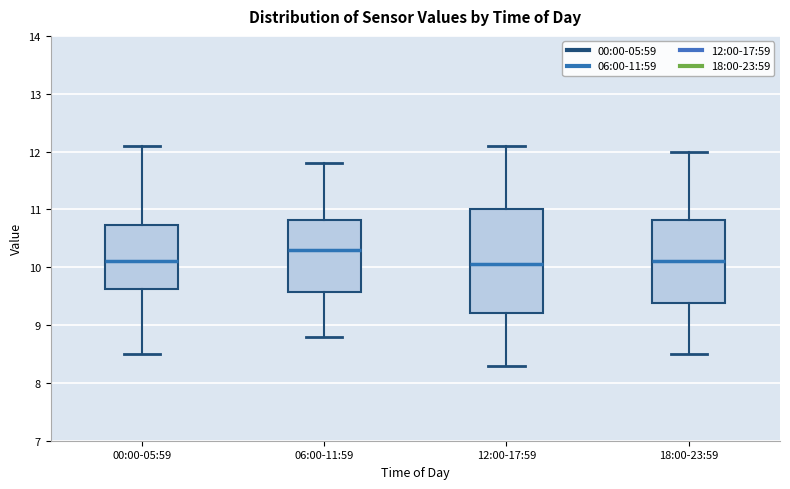

Reading left to right, read every box against the y-axis: the position of its median line, the range the box covers, and the ends of its whiskers. The values are not printed on the chart, so give them approximately, as read against the axis.

00:00-05:59: median 10.1, box 9.6 to 10.7, whiskers 8.5 to 12.1
06:00-11:59: median 10.3, box 9.6 to 10.8, whiskers 8.8 to 11.8
12:00-17:59: median 10.1, box 9.2 to 11.0, whiskers 8.3 to 12.1
18:00-23:59: median 10.1, box 9.4 to 10.8, whiskers 8.5 to 12.0